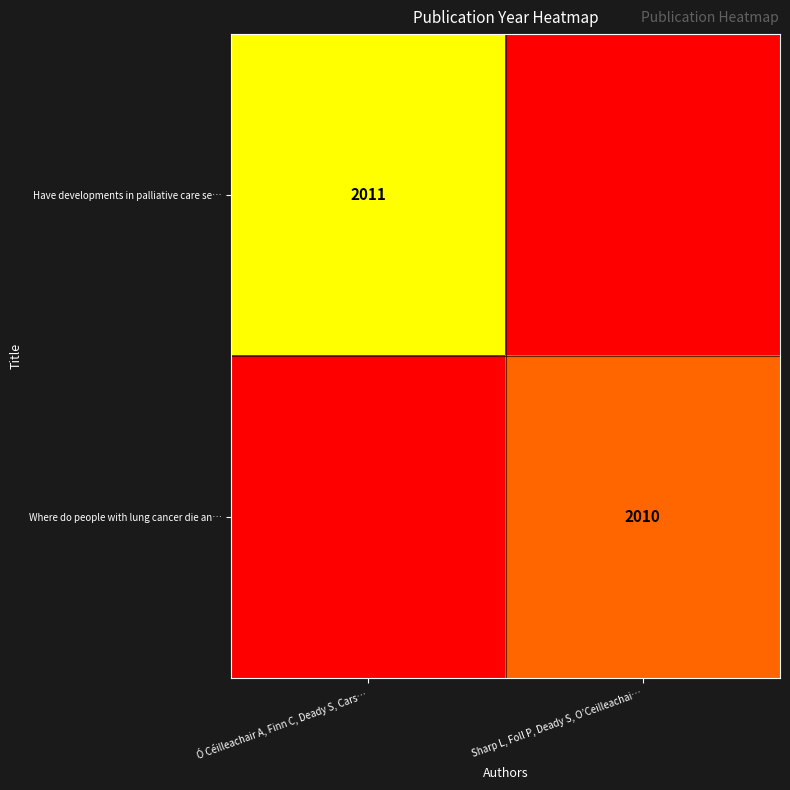

The value of Where do people with lung cancer die an… at Sharp L, Foll P, Deady S, O’Ceilleachai… is 2010. True or false?

True